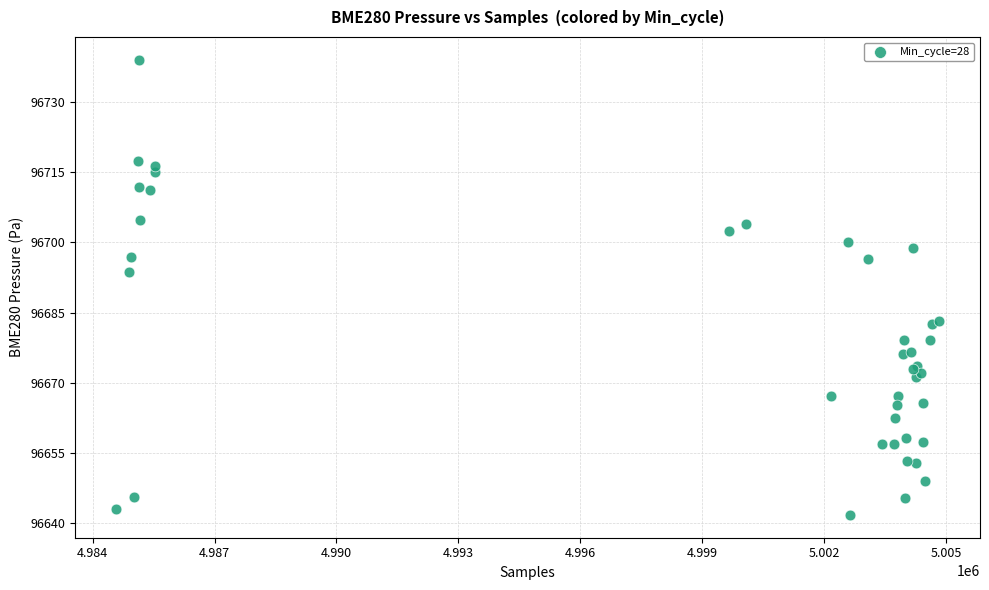

What Y value in the scatter plot is closest to 96690?

96693.6